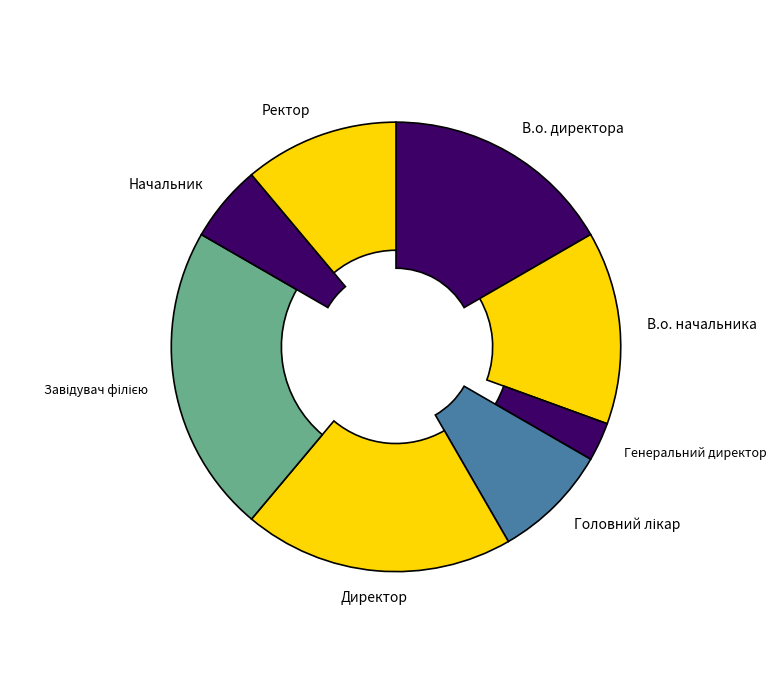

Count the number of slices in the pie.

8